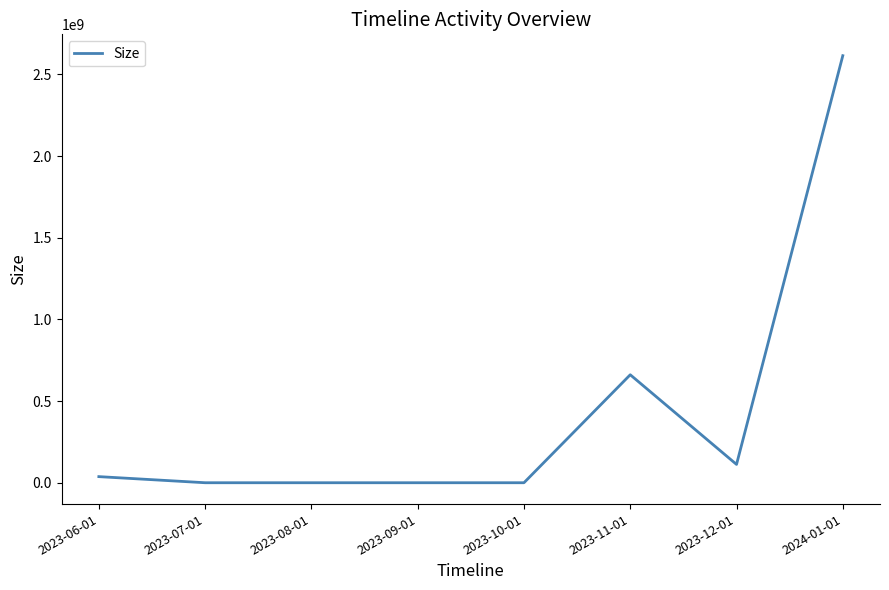

Where is the data nearest to the value 1307483520?

2023-11-01